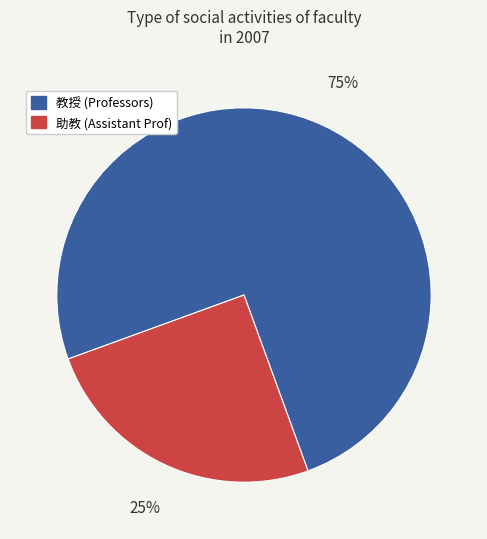

How many segments does this pie chart have?

2